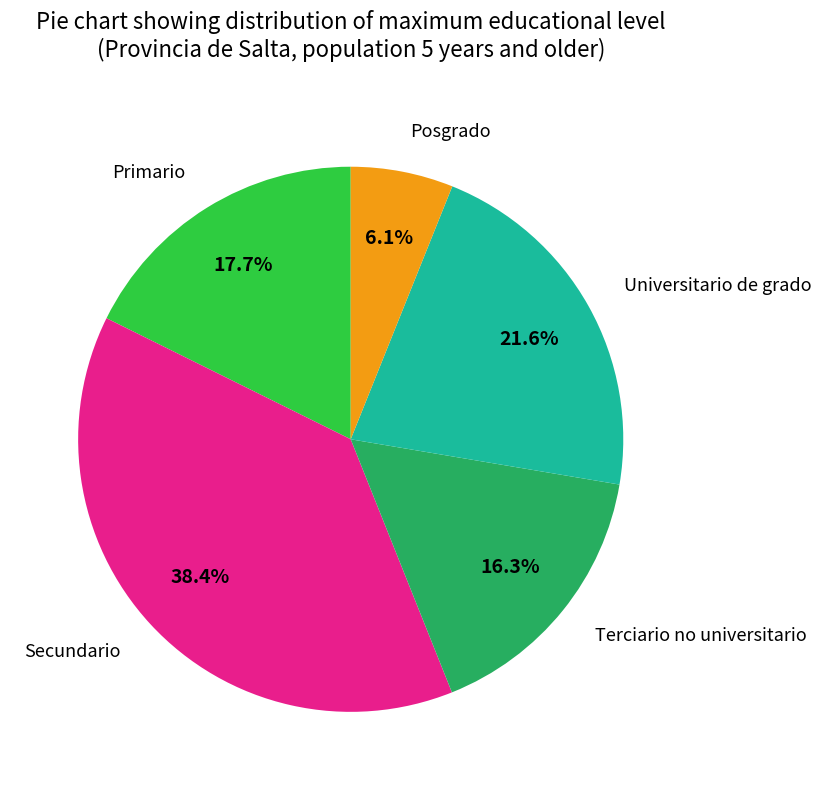

Does any single category account for the majority?

No